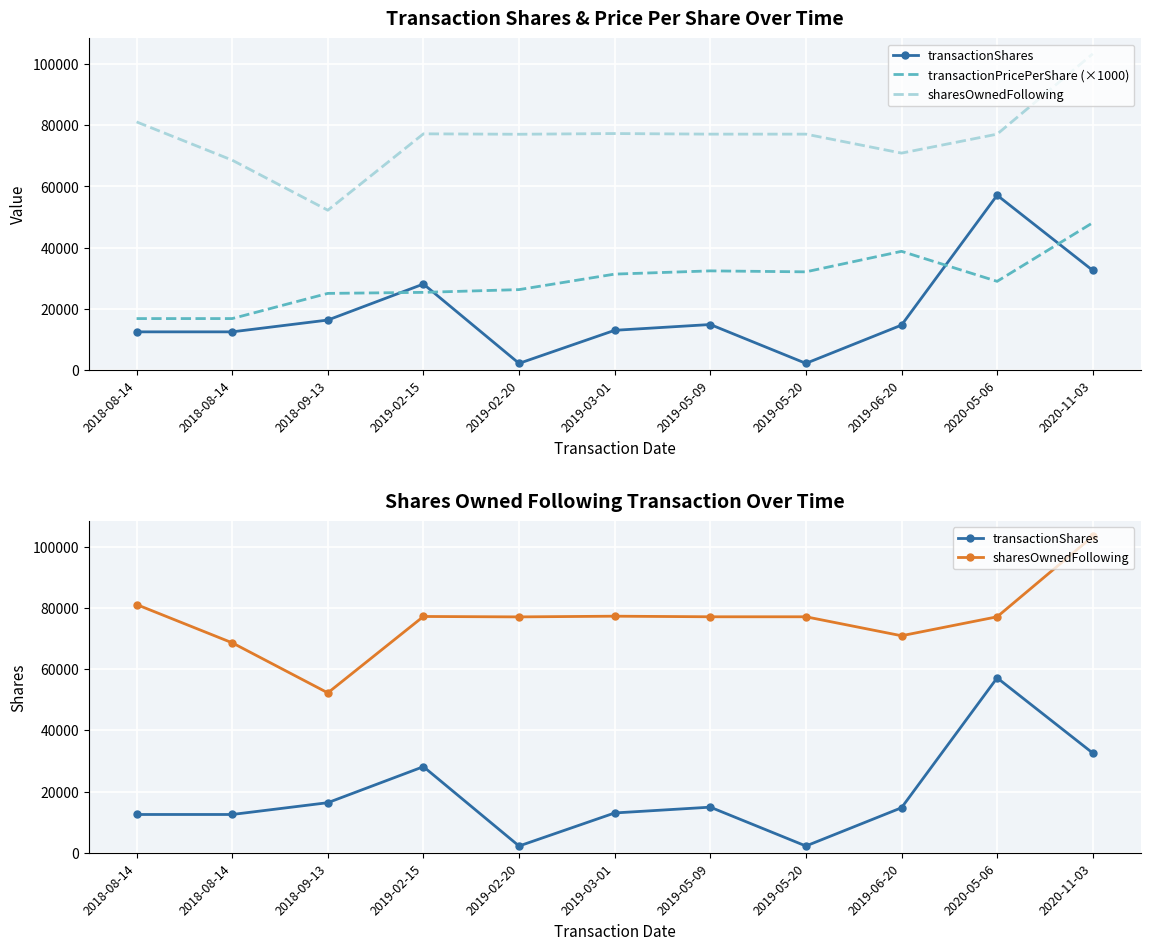

Reading left to right, transcribe all the data shown in this chart.

transactionShares: 2018-08-14=12500.0	2018-08-14=12500.0	2018-09-13=16355.0	2019-02-15=28122.0	2019-02-20=2200.0	2019-03-01=13000.0	2019-05-09=14894.0	2019-05-20=2202.0	2019-06-20=14702.0	2020-05-06=57136.0	2020-11-03=32574.0
transactionPricePerShare (×1000): 2018-08-14=16837.0	2018-08-14=16837.0	2018-09-13=25063.9	2019-02-15=25400.0	2019-02-20=26300.0	2019-03-01=31364.8	2019-05-09=32421.4	2019-05-20=32104.3	2019-06-20=38811.1	2020-05-06=29001.5	2020-11-03=48151.5
sharesOwnedFollowing: 2018-08-14=81093.0	2018-08-14=68593.0	2018-09-13=52238.0	2019-02-15=77198.0	2019-02-20=77060.0	2019-03-01=77290.0	2019-05-09=77097.0	2019-05-20=77097.0	2019-06-20=70900.0	2020-05-06=77093.0	2020-11-03=103343.0